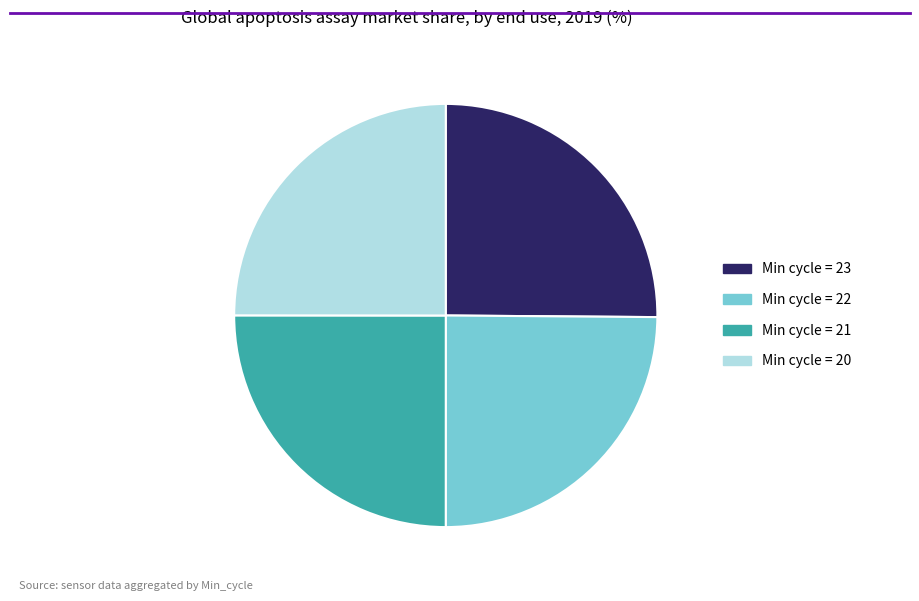

Is Min cycle = 23 the majority of the pie?

No